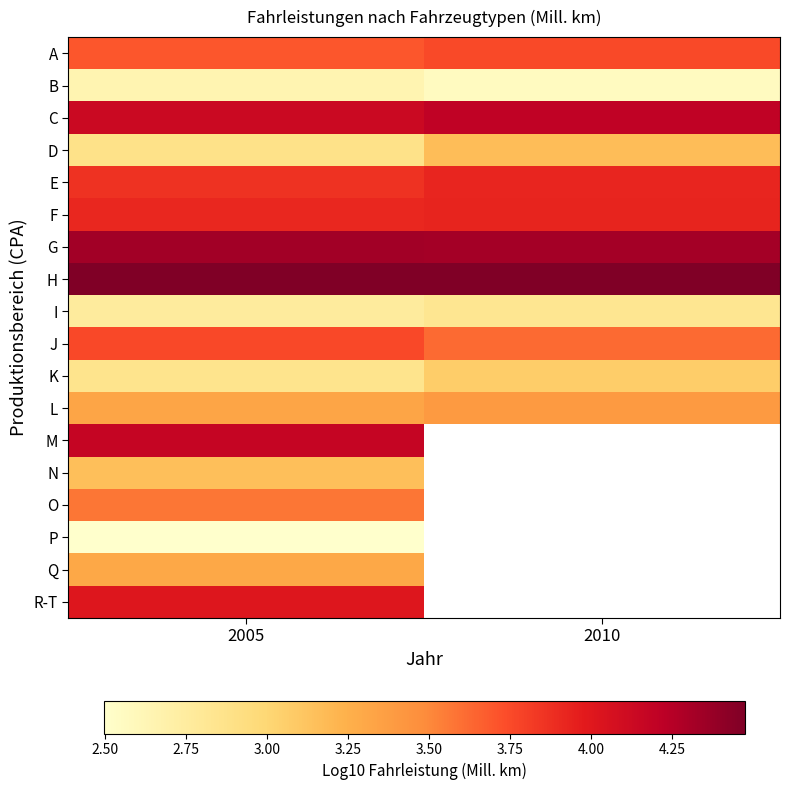

At which category is the sum across all series the highest?

2005